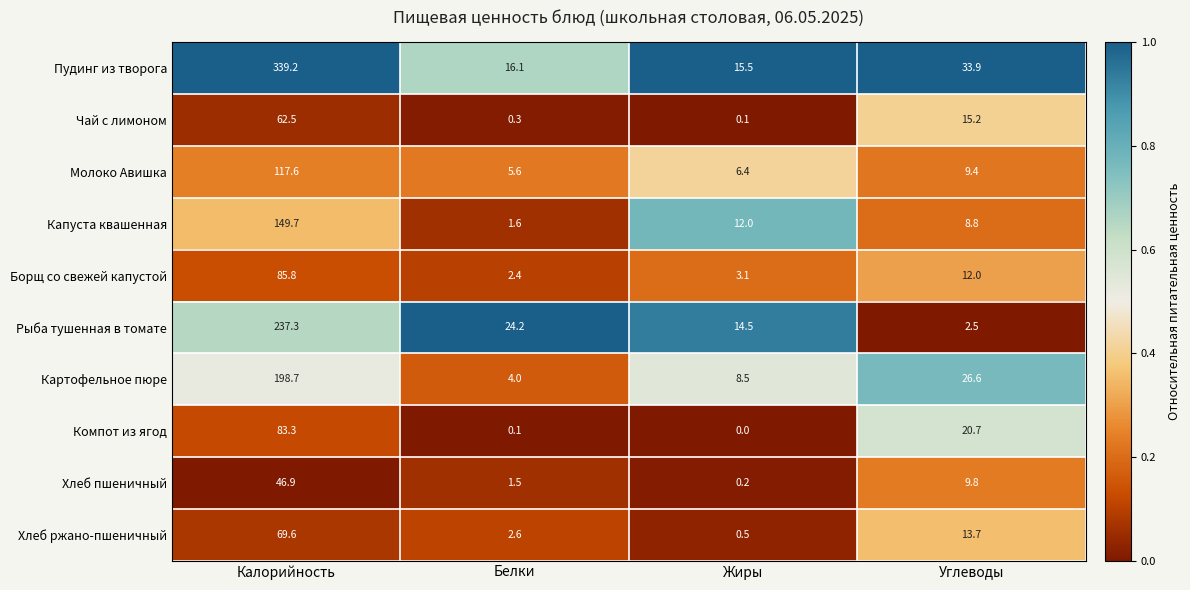

At how many categories does at least one series exceed 0?

4